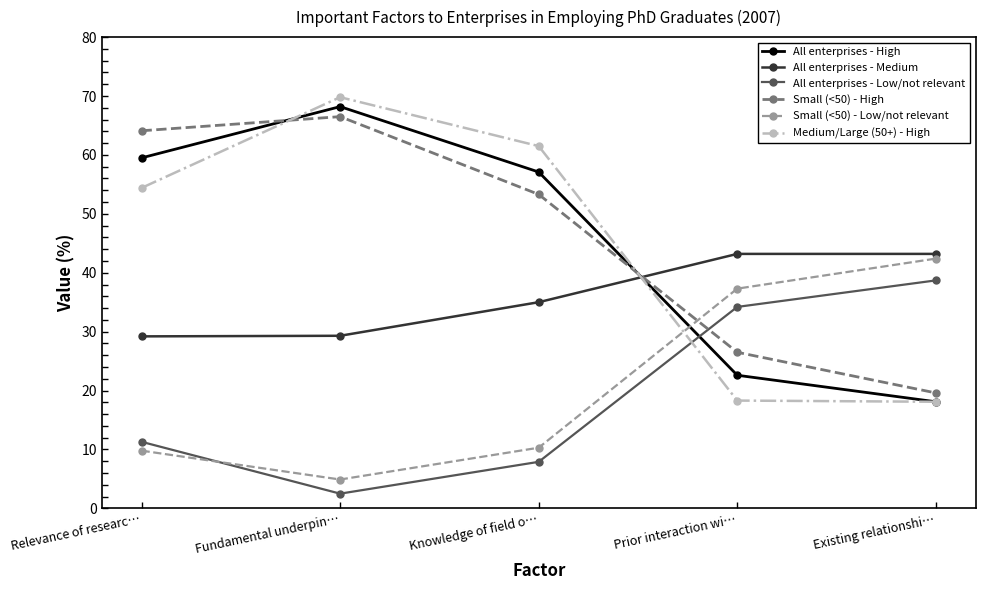

What value does the Small (<50) - High series have at Knowledge of field o…?

53.3